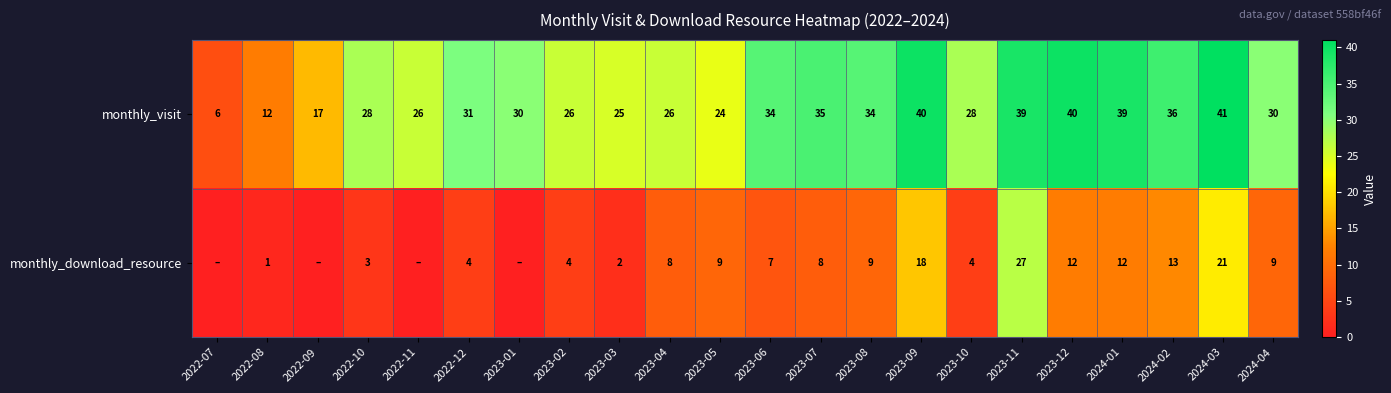

The value of monthly_visit at 2023-02 is 46. True or false?

False